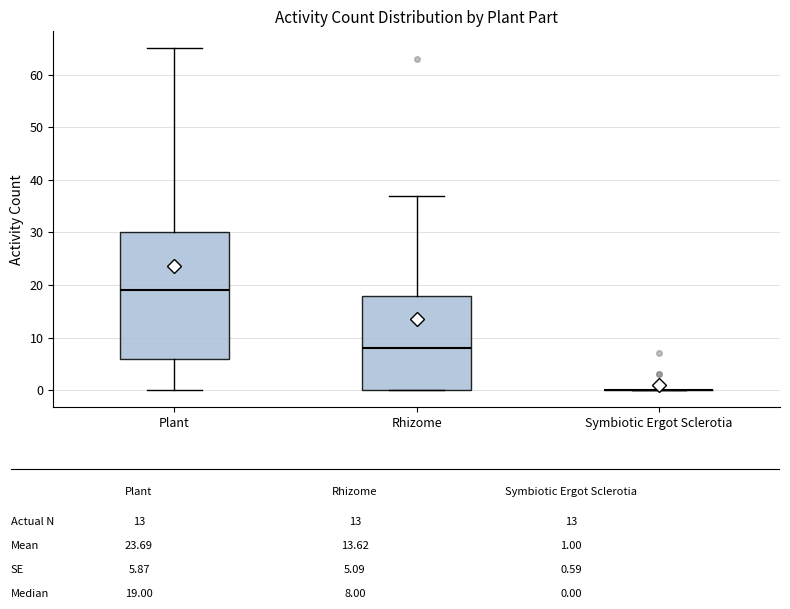

Reading left to right, transcribe this box plot: for each box, give where its median line is, the range the box spans, and where its two whiskers end, as read against the y-axis. The values are not printed on the chart, so give them approximately, as read against the axis.

Plant: median 19, box 6 to 30, whiskers 0 to 65
Rhizome: median 8, box 0 to 18, whiskers 0 to 37
Symbiotic Ergot Sclerotia: box collapsed to a line at 0, whiskers 0 to 0